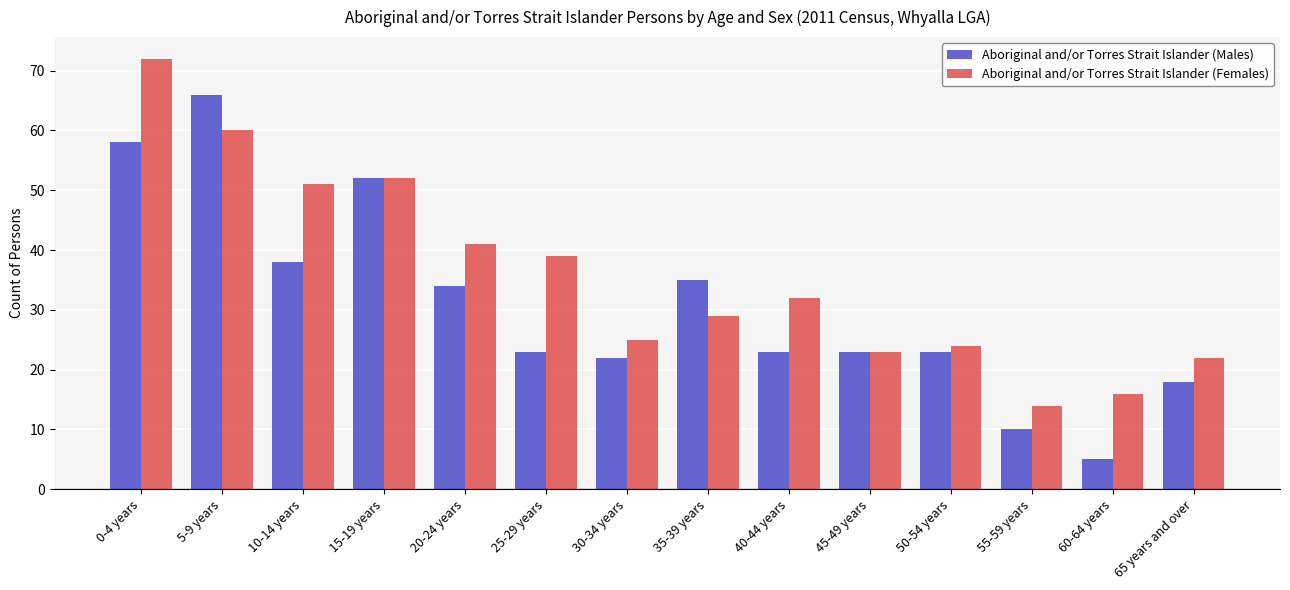

What is the difference between the Aboriginal and/or Torres Strait Islander (Females) values at 40-44 years and 50-54 years?

8